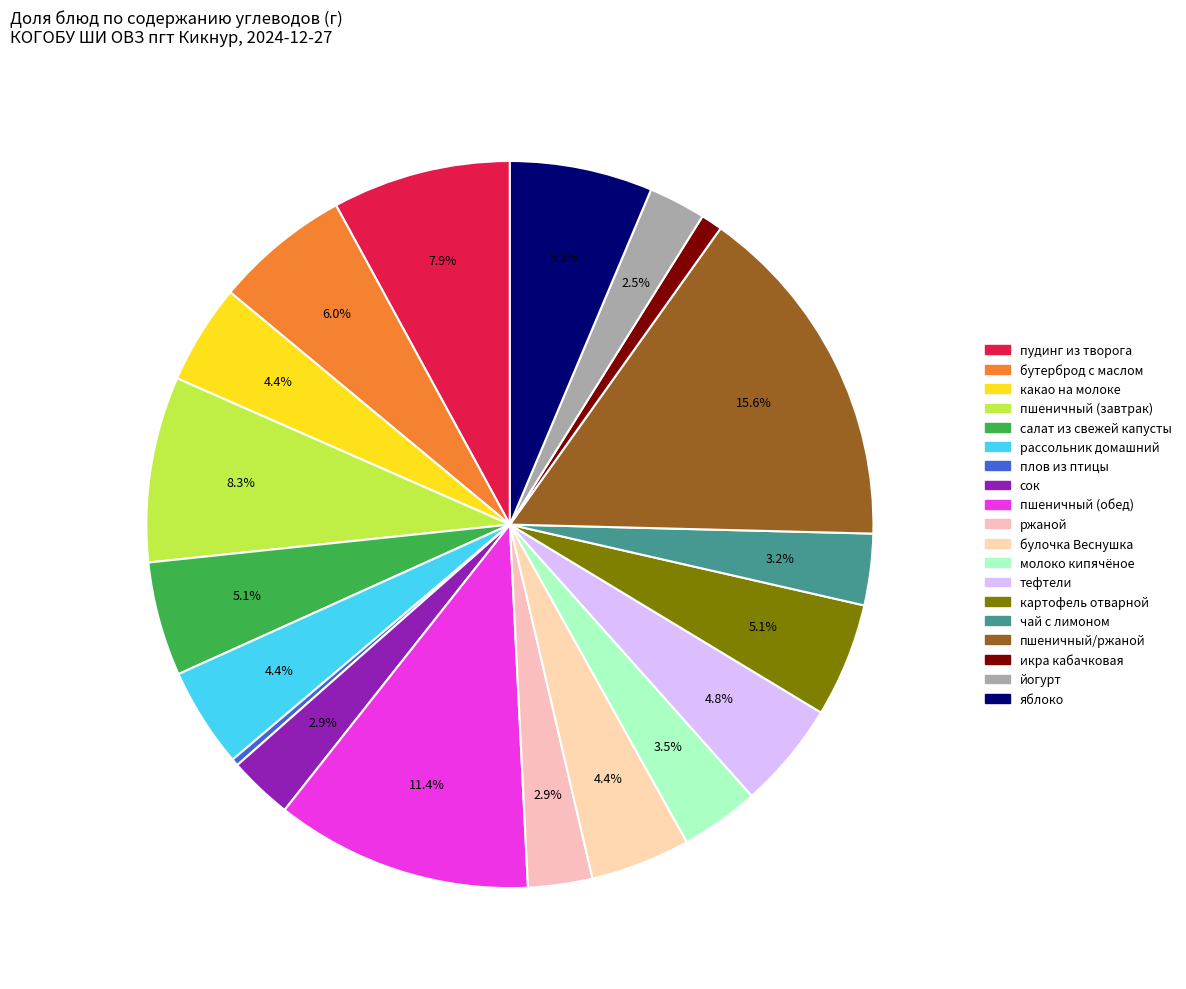

Is it true that салат из свежей капусты is 17% of the pie?

False